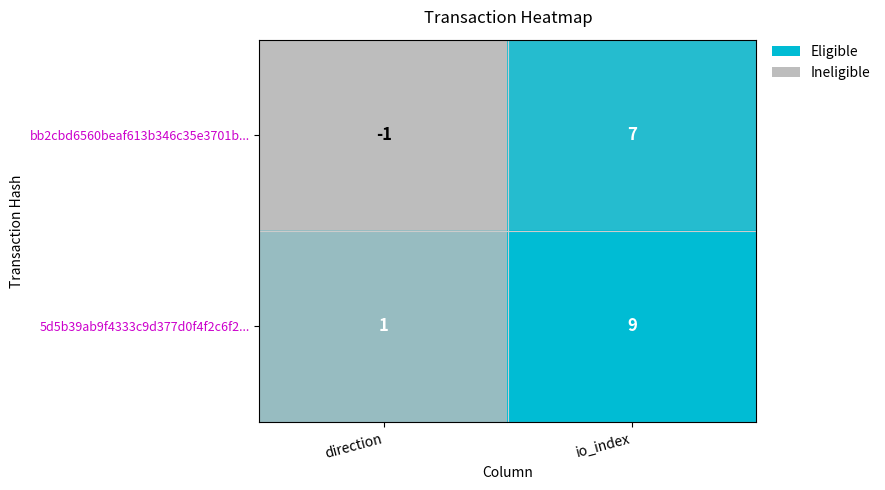

How many data points does each series have?

2